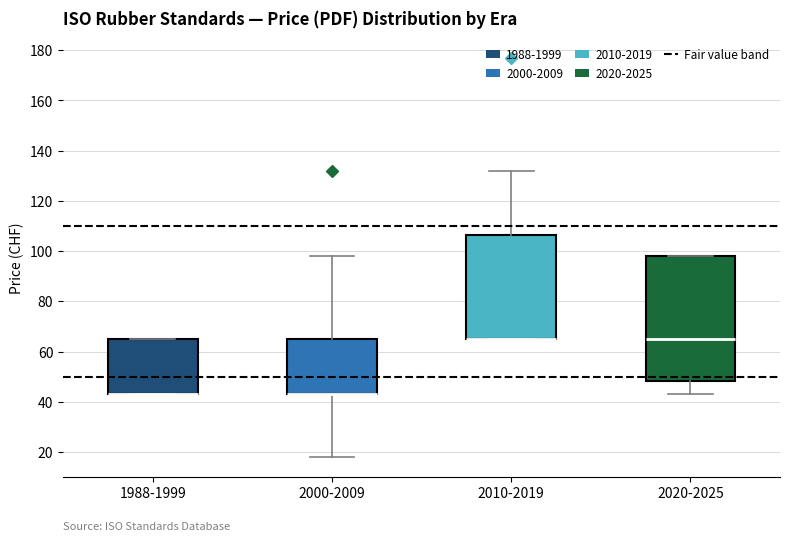

Comparing the boxes themselves (not the whiskers), which one is the tallest?

2020-2025